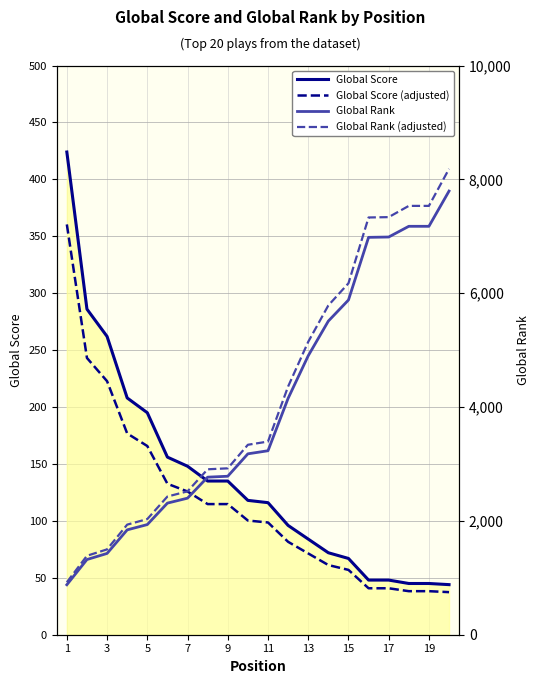

True or false: Global Score (adjusted) and Global Score cross at least once.

False